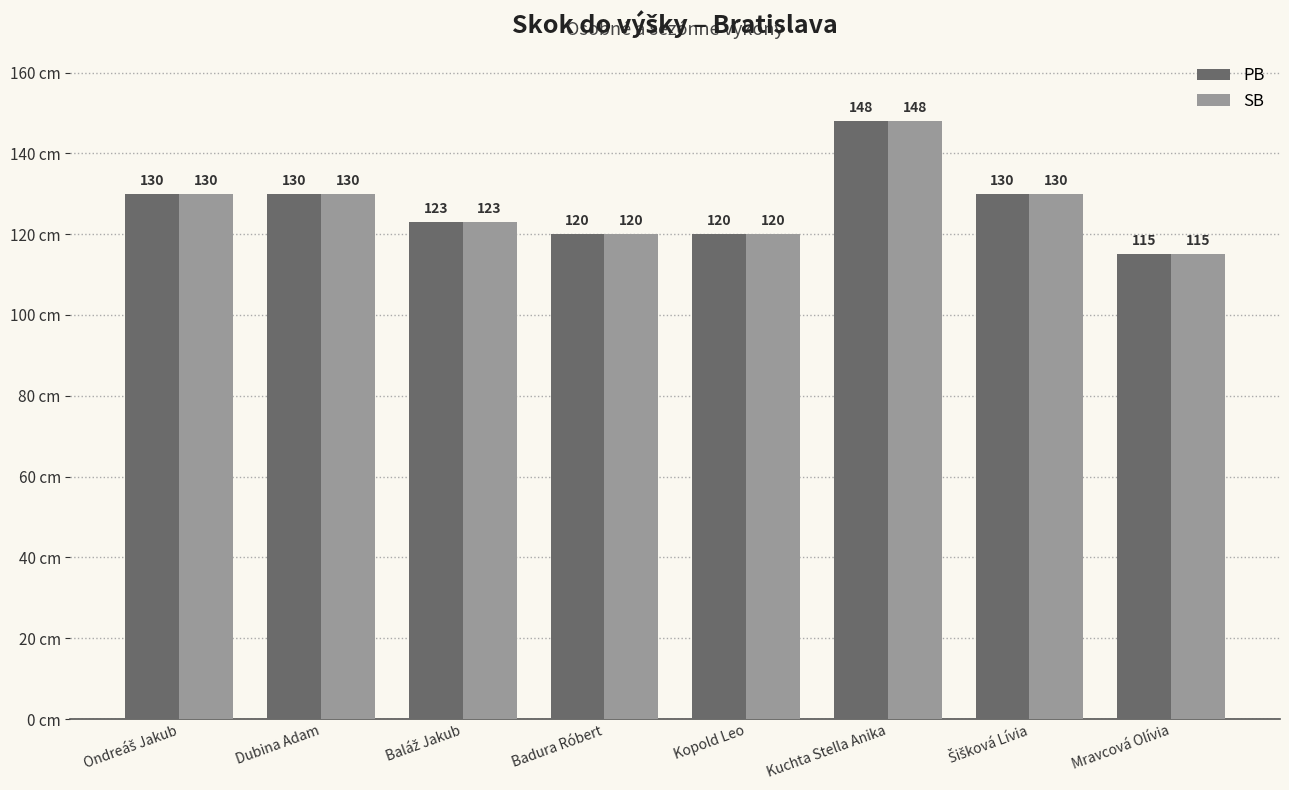

The SB series shows 165 at Mravcová Olívia. True or false?

False